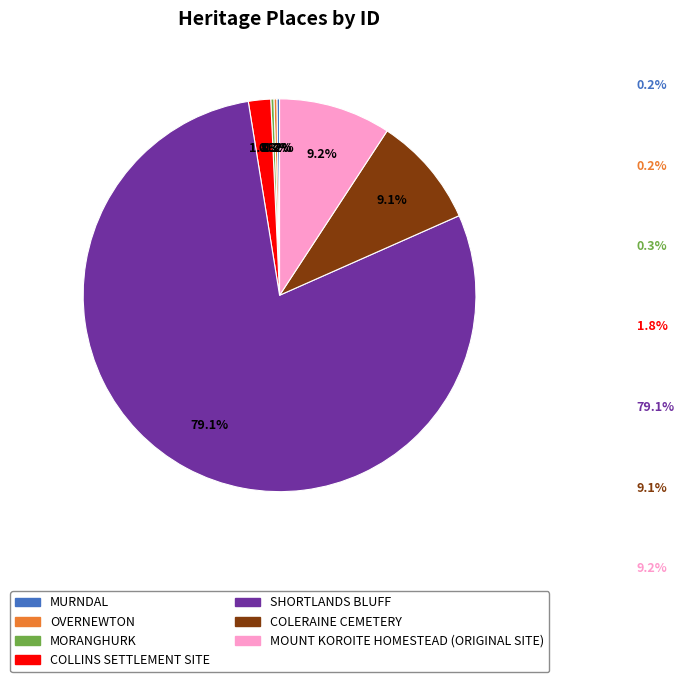

To the nearest percent, what is the average slice percentage?

14%